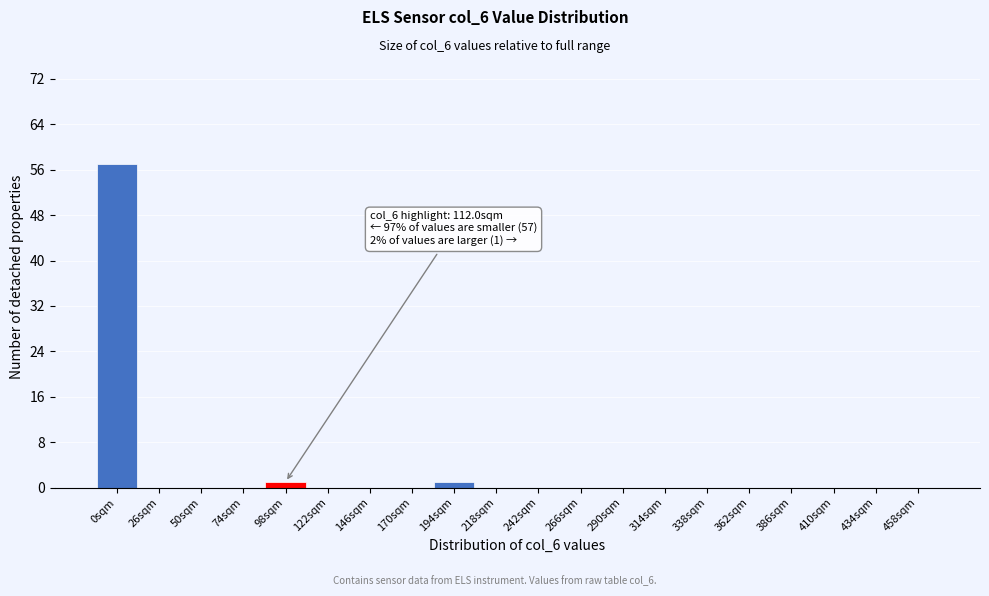

Reading left to right, extract all data points from this chart.

0sqm=57	26sqm=0	50sqm=0	74sqm=0	98sqm=1	122sqm=0	146sqm=0	170sqm=0	194sqm=1	218sqm=0	242sqm=0	266sqm=0	290sqm=0	314sqm=0	338sqm=0	362sqm=0	386sqm=0	410sqm=0	434sqm=0	458sqm=0